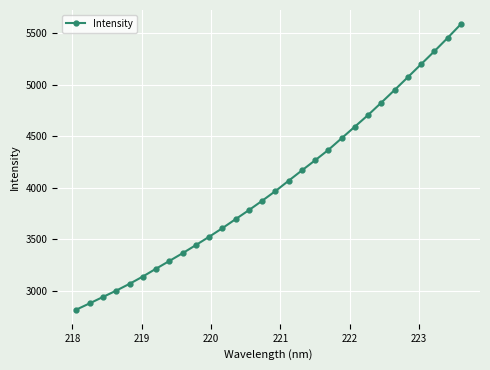

True or false: there are more than 1 points higher than both neighbors.

False